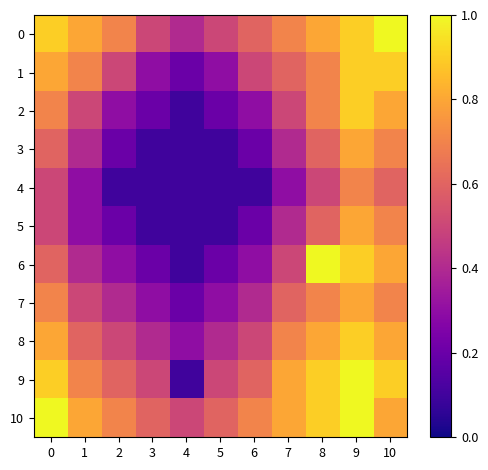

Which series has the widest spread of values?

6